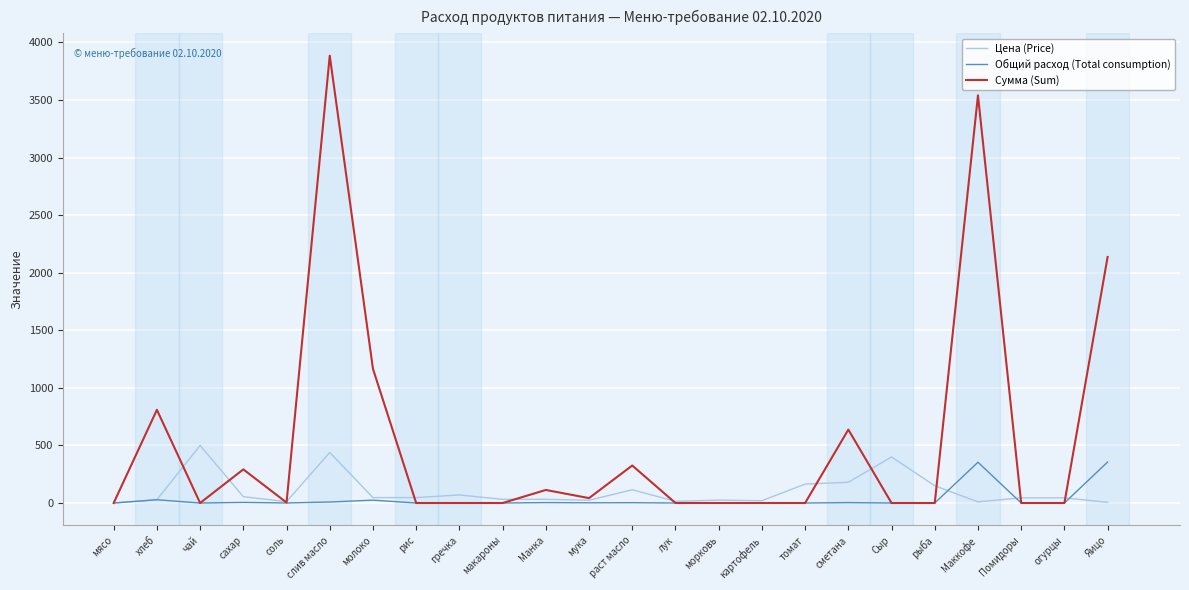

Which series changed the most between чай and Манка?

Цена (Price)